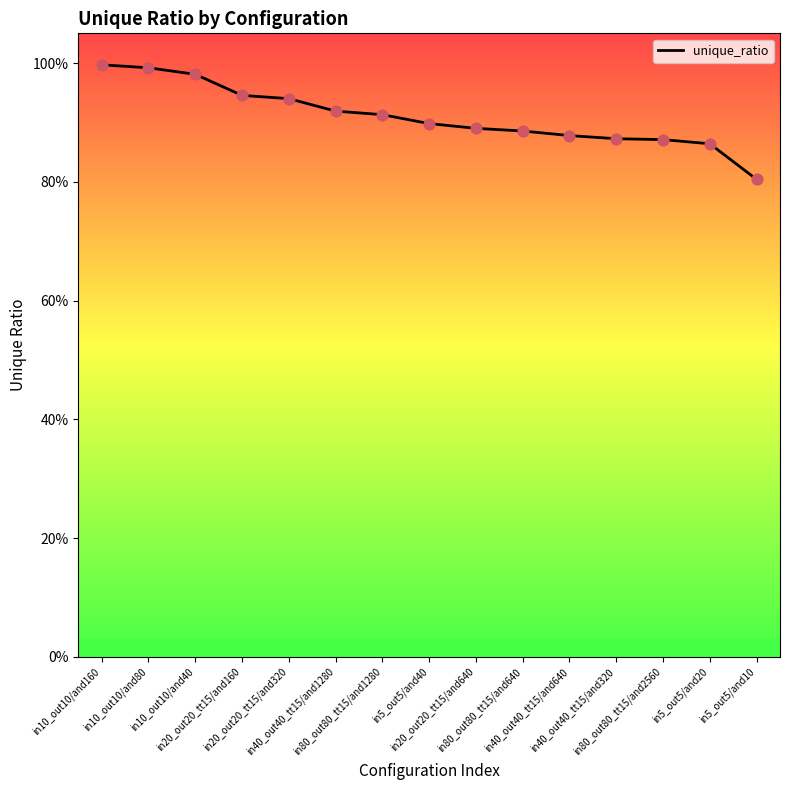

Which has a higher value, in80_out80_tt15/and640 or in80_out80_tt15/and2560?

in80_out80_tt15/and640